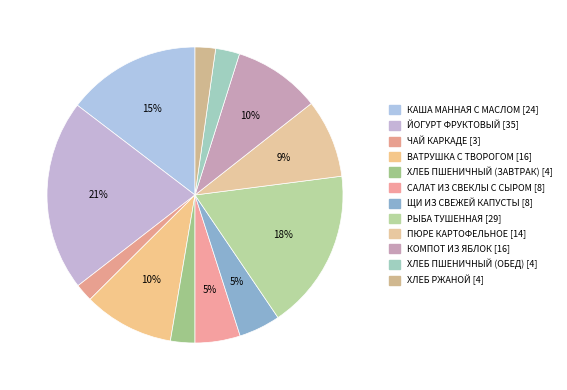

What is the ratio of the value at ПЮРЕ КАРТОФЕЛЬНОЕ to the value at КАША МАННАЯ С МАСЛОМ?

0.6